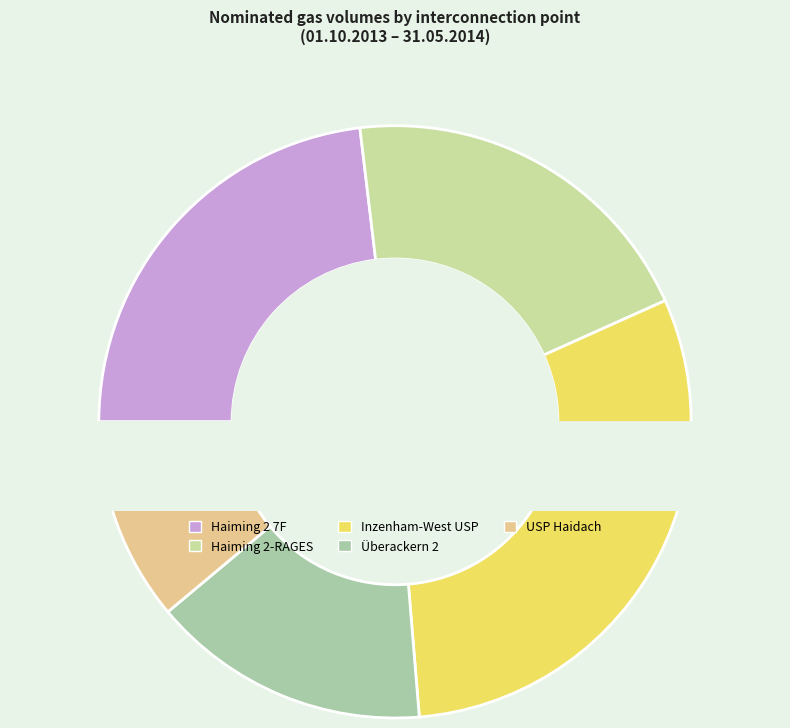

Count the number of slices in the pie.

5